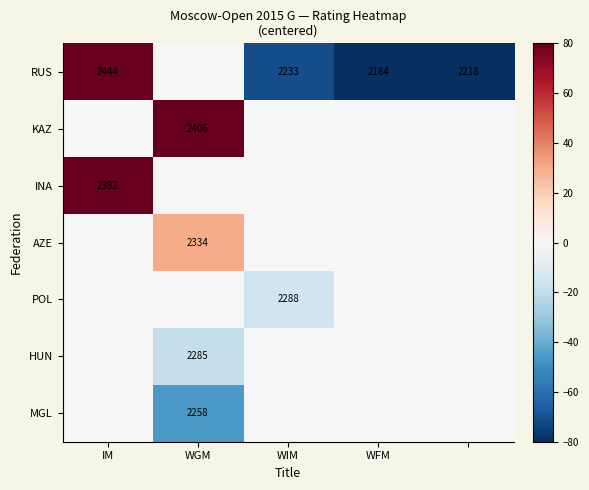

True or false: RUS has a value of 662 at WIM.

False